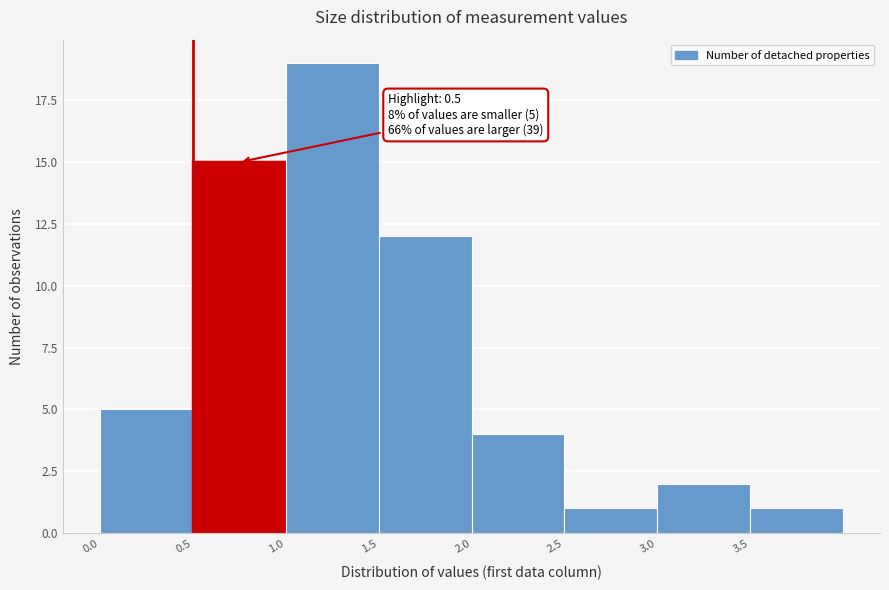

Which range on the x-axis has the tallest bar?

1.0 to 1.5